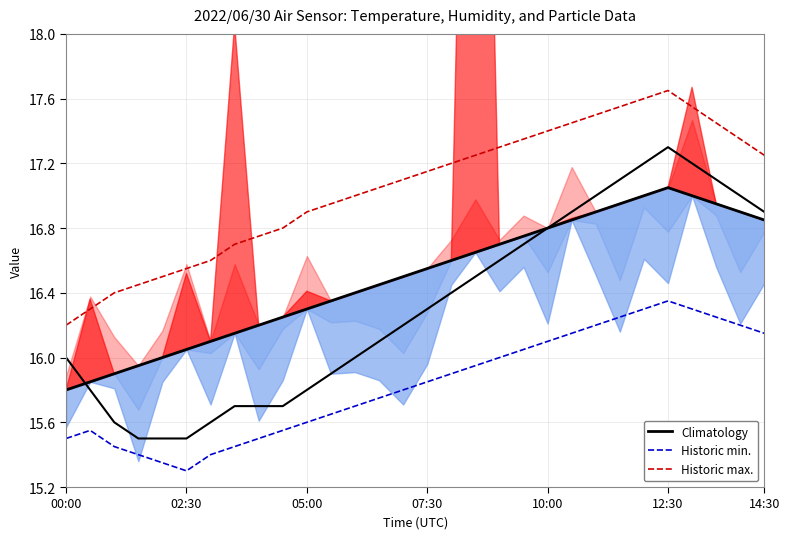

Reading left to right, list all the values displayed in this chart.

Historic max.: 16.2	16.3	16.4	16.4	16.5	16.6	16.6	16.7	16.8	16.8	16.9	16.9	17.0	17.1	17.1	17.1	17.2	17.2	17.3	17.4	17.4	17.4	17.5	17.6	17.6	17.6	17.6	17.4	17.4	17.2
Historic min.: 15.5	15.6	15.4	15.4	15.3	15.3	15.4	15.4	15.5	15.6	15.6	15.7	15.7	15.8	15.8	15.8	15.9	15.9	16.0	16.1	16.1	16.1	16.2	16.2	16.3	16.4	16.3	16.2	16.2	16.1
Climatology: 15.8	15.8	15.9	15.9	16.0	16.1	16.1	16.1	16.2	16.2	16.3	16.4	16.4	16.4	16.5	16.6	16.6	16.6	16.7	16.8	16.8	16.9	16.9	16.9	17.0	17.1	17.0	16.9	16.9	16.9
Temp: 16.0	15.8	15.6	15.5	15.5	15.5	15.6	15.7	15.7	15.7	15.8	15.9	16.0	16.1	16.2	16.3	16.4	16.5	16.6	16.7	16.8	16.9	17.0	17.1	17.2	17.3	17.2	17.1	17.0	16.9